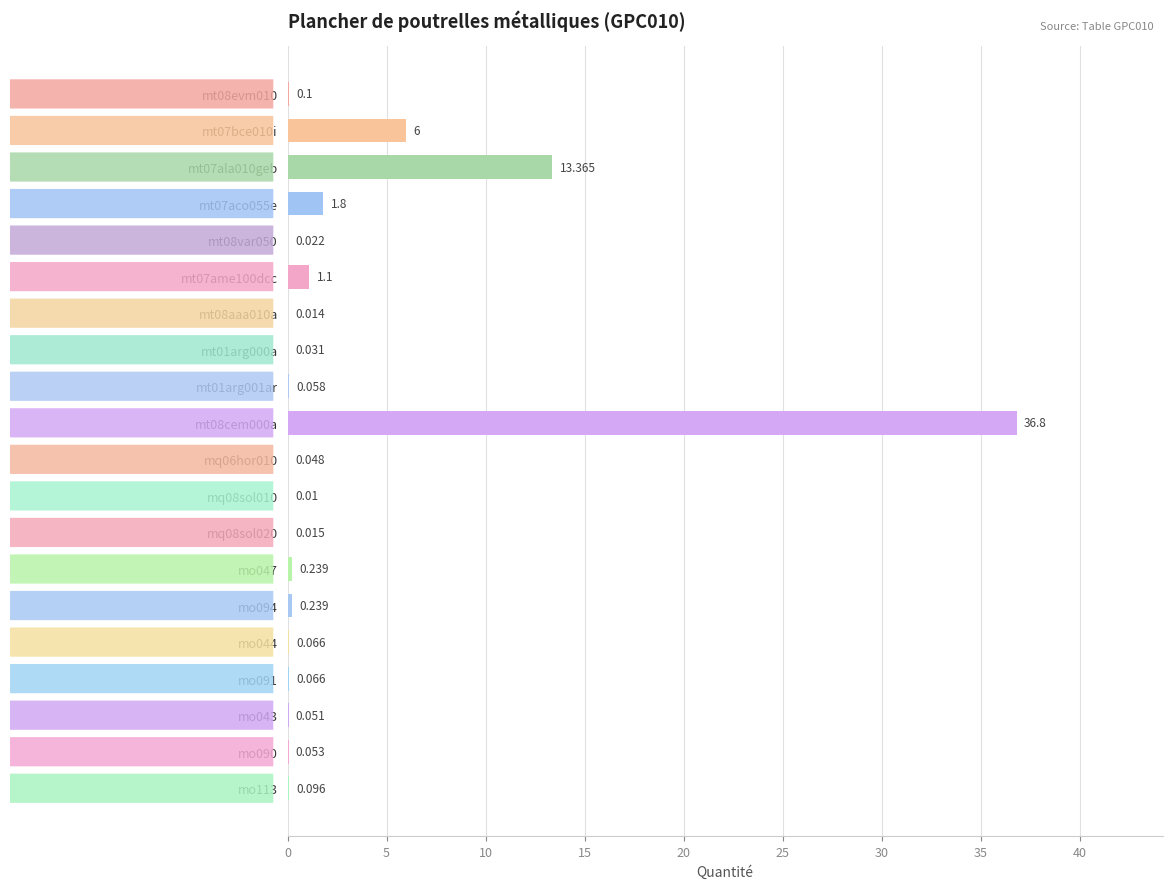

Where is the data nearest to the value 18?

mt07ala010geb